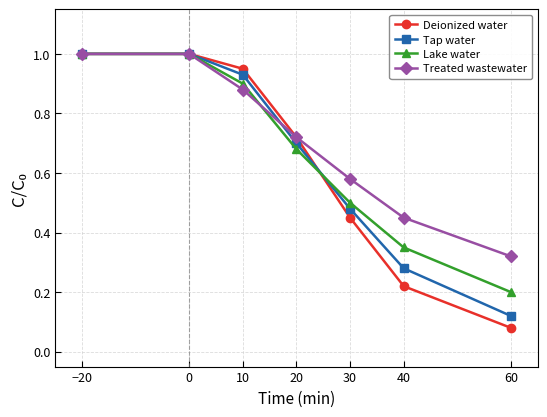

At which category does the chart reach its minimum across all series?

60